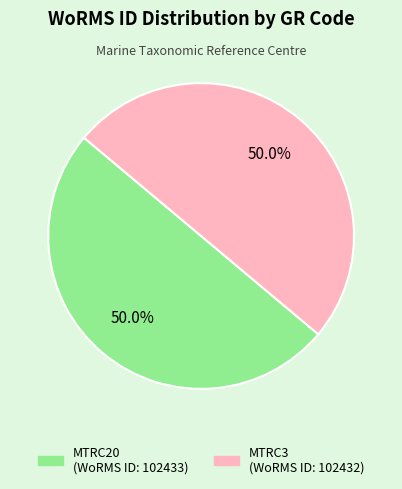

What is the total percentage of MTRC20 and MTRC3?

100.0%